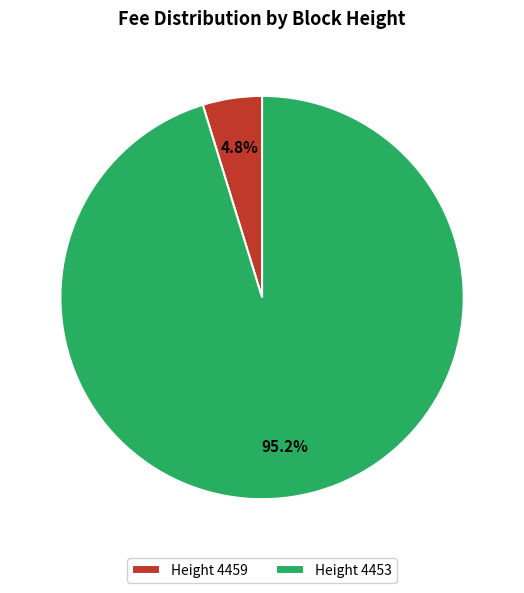

Is there a majority slice in this chart?

Yes